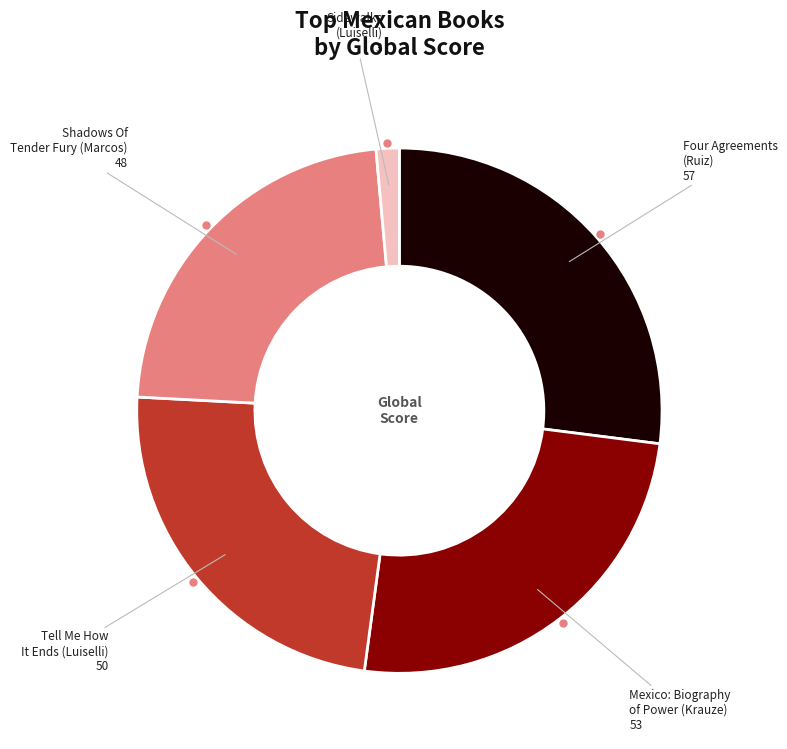

Count the number of slices in the pie.

5